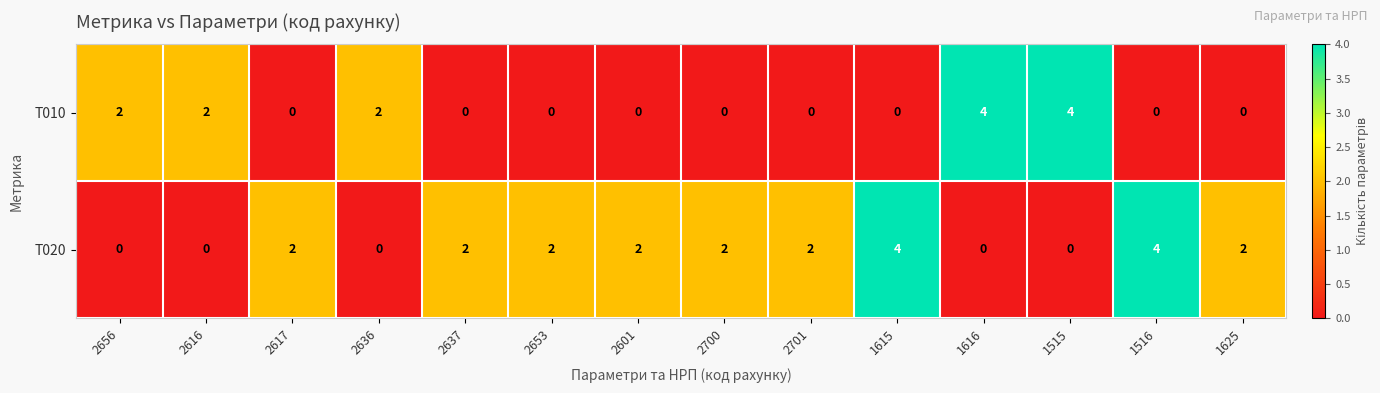

What is the difference between the second highest and second lowest values in the T020 series?

4